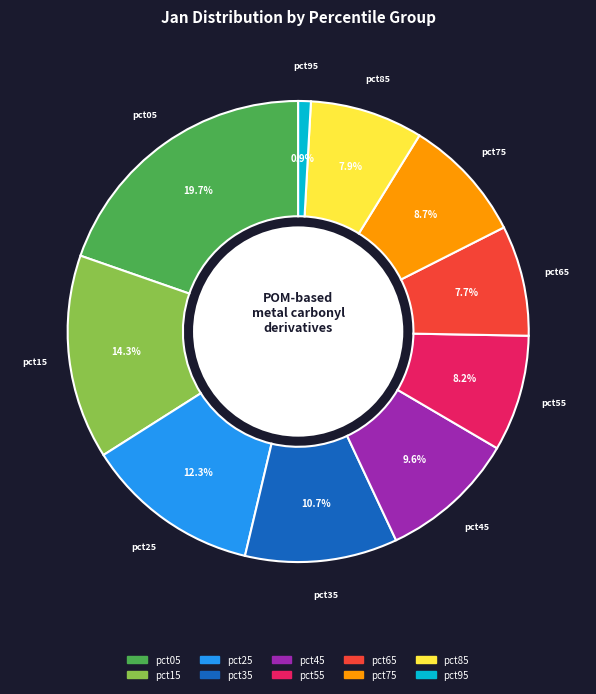

Between pct75 and pct85, which is larger?

pct75